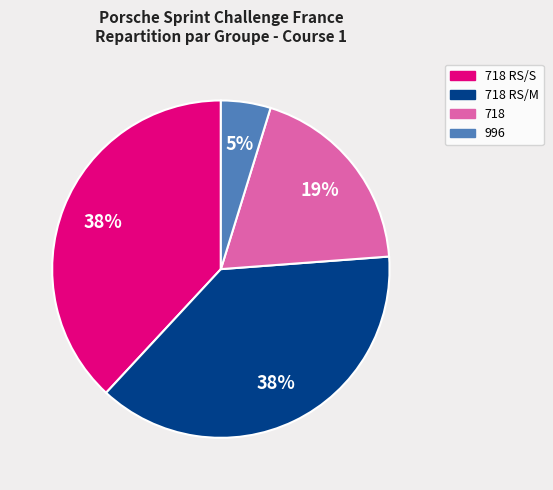

To the nearest percent, what is the average slice percentage?

25%